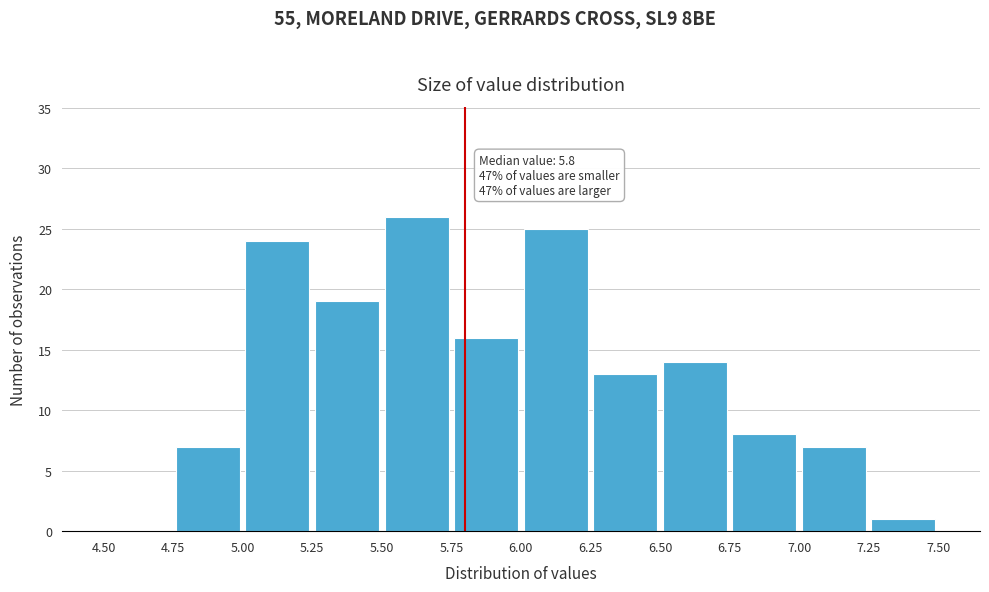

Over which range of the x-axis is the bar tallest?

5.50 to 5.75